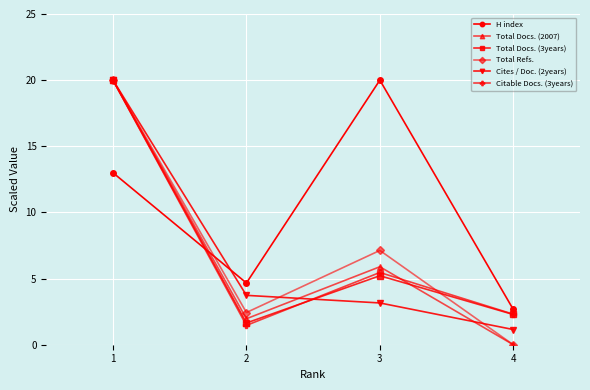

What is the total value across all series at 4?

8.4